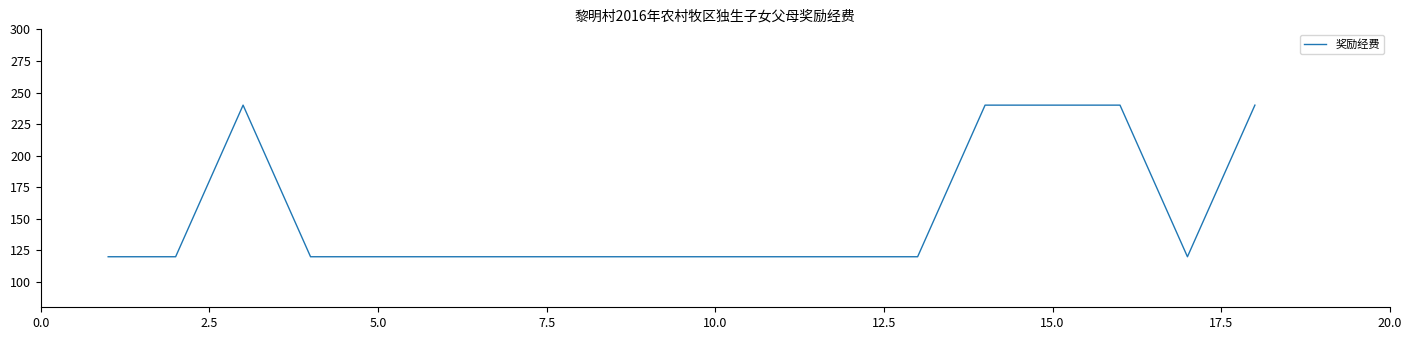

What is the maximum value shown in the chart?

240